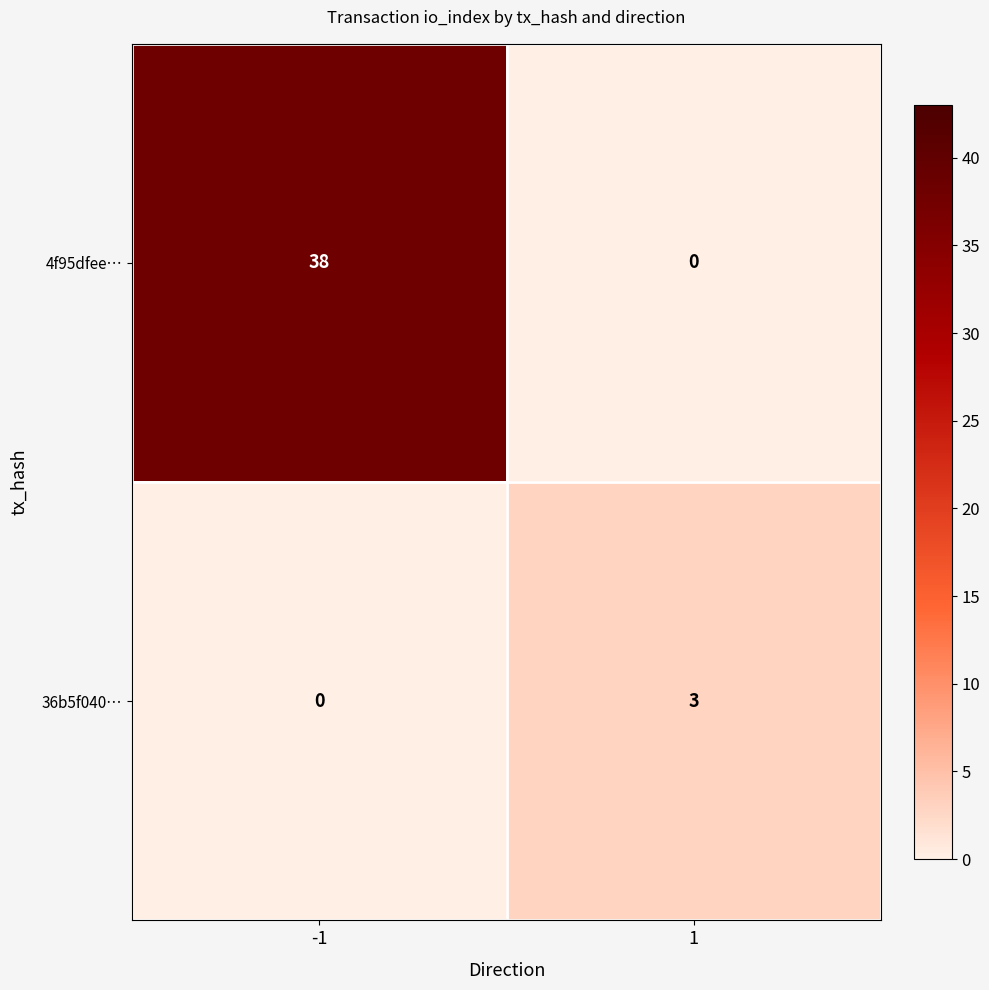

Which series has the largest total across all categories?

4f95dfee…